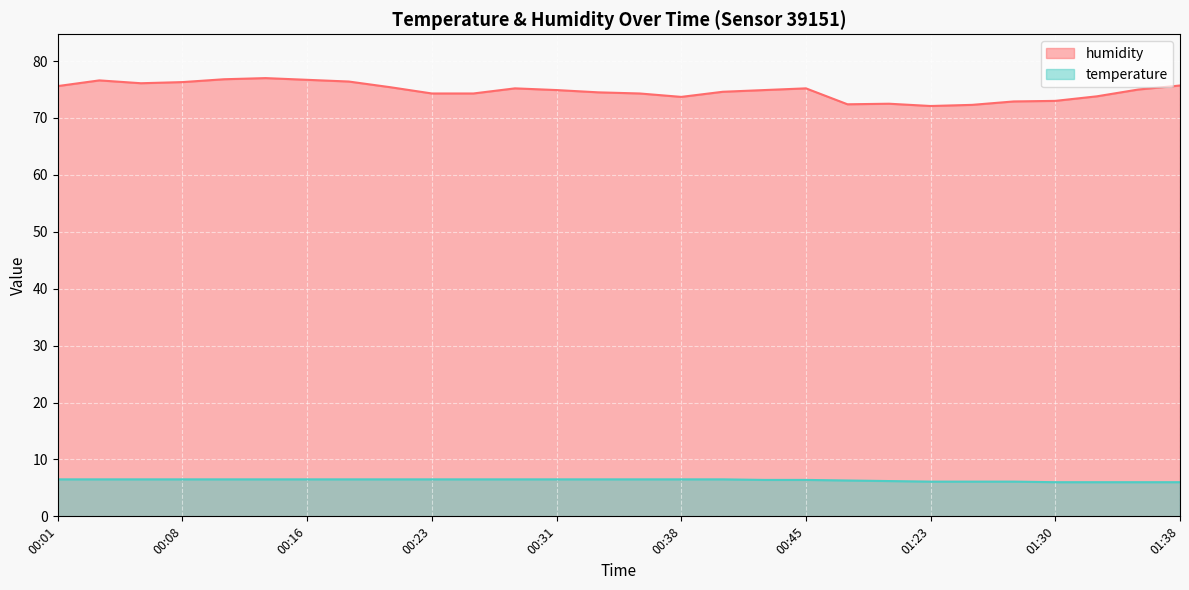

Rank the series by their maximum value, from lowest to highest.

temperature, humidity